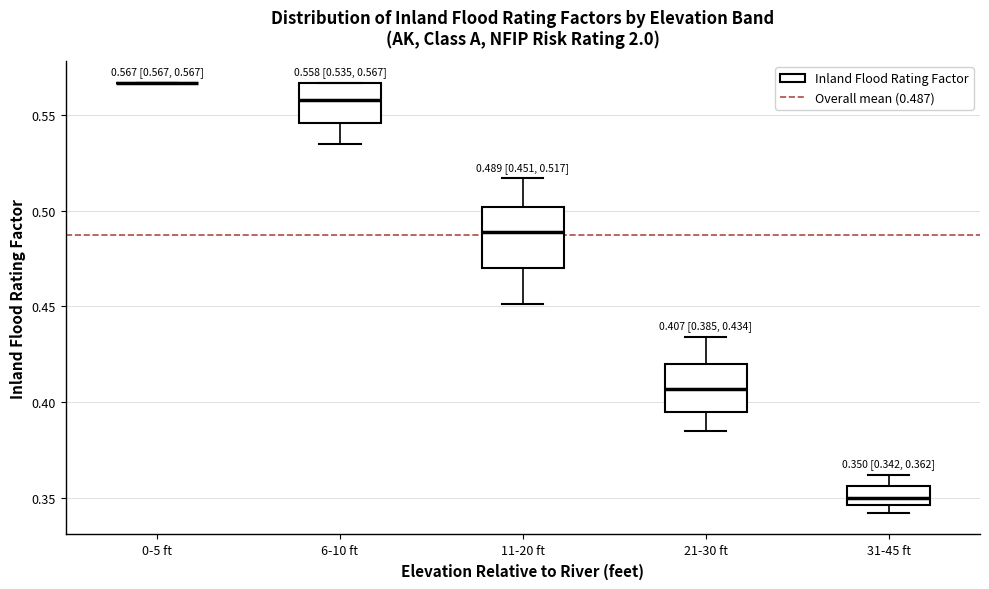

Which box is the tallest, from its lower edge to its upper edge?

11-20 ft